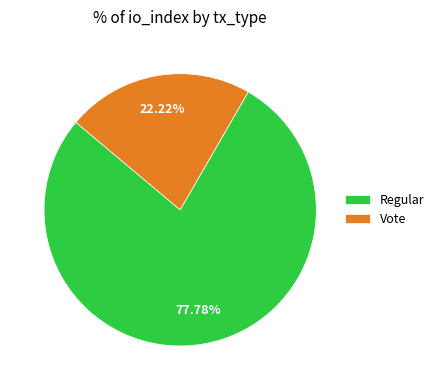

True or false: Regular accounts for 78% of the total.

True